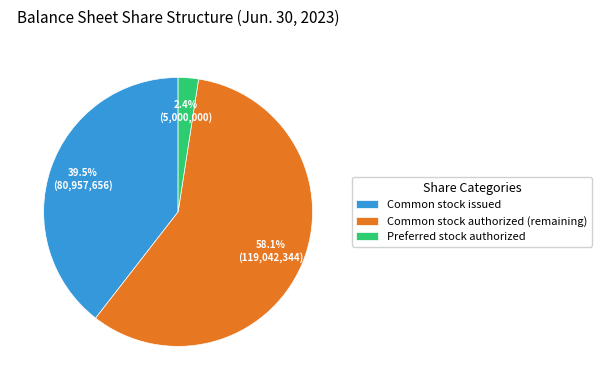

Count the number of slices in the pie.

3